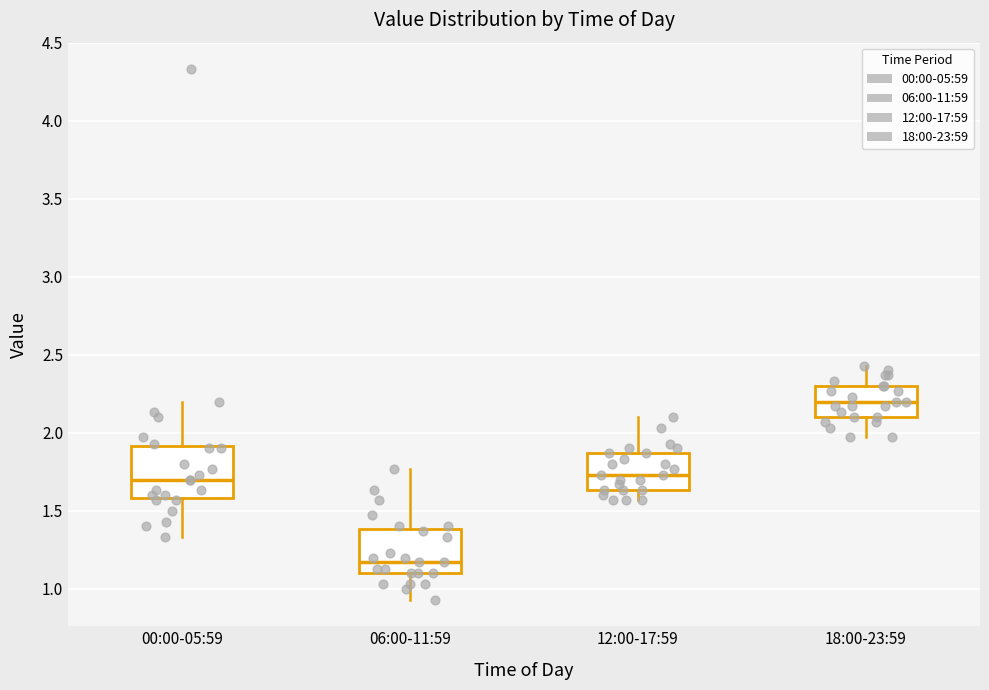

Reading left to right, read every box against the y-axis: the position of its median line, the range the box covers, and the ends of its whiskers. The values are not printed on the chart, so give them approximately, as read against the axis.

00:00-05:59: median 1.70, box 1.60 to 1.90, whiskers 1.35 to 2.20
06:00-11:59: median 1.15, box 1.10 to 1.40, whiskers 0.95 to 1.75
12:00-17:59: median 1.75, box 1.65 to 1.85, whiskers 1.55 to 2.10
18:00-23:59: median 2.20, box 2.10 to 2.30, whiskers 1.95 to 2.45